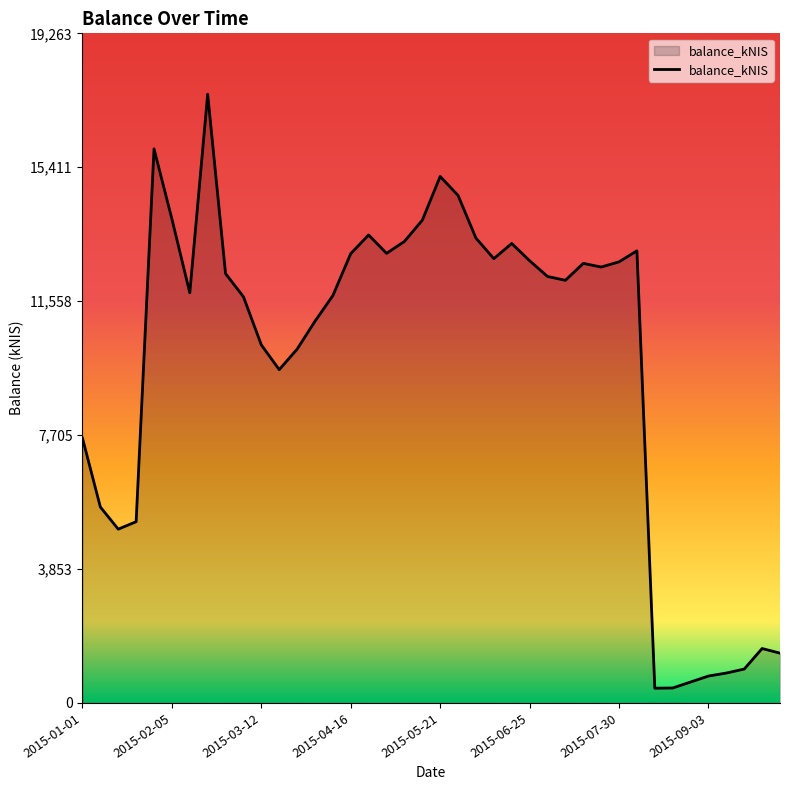

What is the maximum value shown in the chart?

17512.0